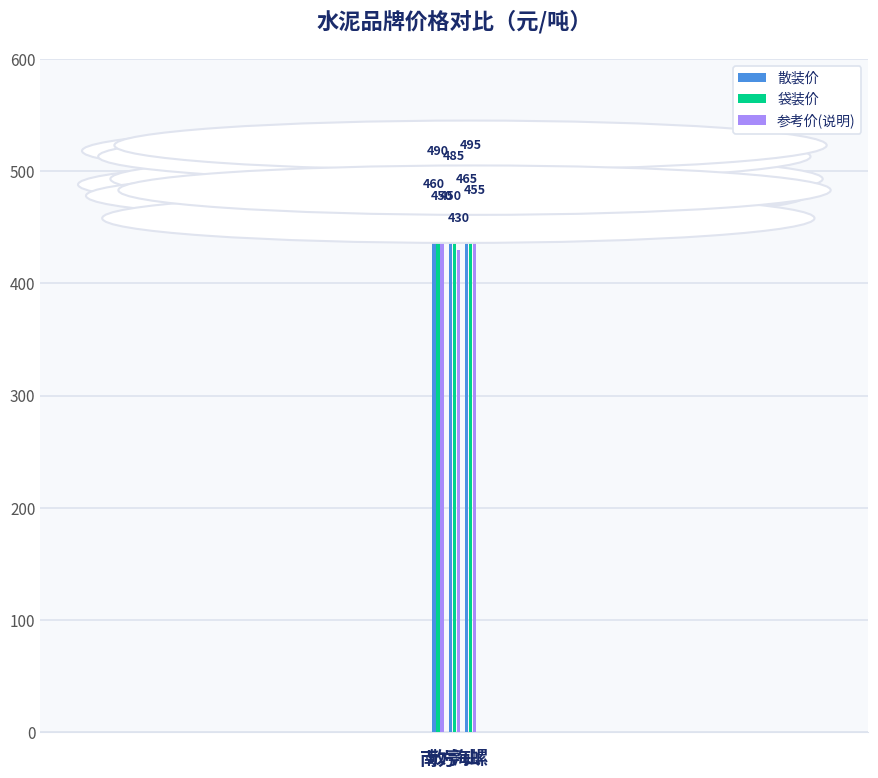

How many data points does each series have?

3